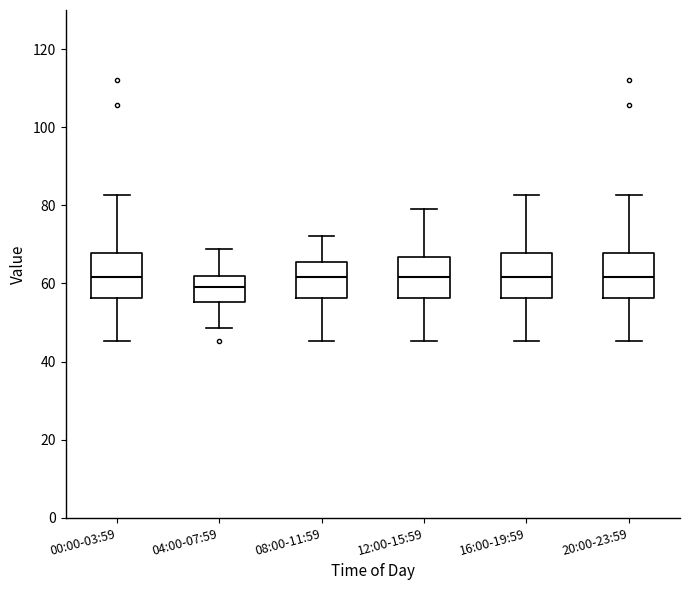

Reading left to right, read every box against the y-axis: the position of its median line, the range the box covers, and the ends of its whiskers. The values are not printed on the chart, so give them approximately, as read against the axis.

00:00-03:59: median 62, box 56 to 68, whiskers 46 to 82
04:00-07:59: median 58, box 56 to 62, whiskers 48 to 68
08:00-11:59: median 62, box 56 to 66, whiskers 46 to 72
12:00-15:59: median 62, box 56 to 66, whiskers 46 to 80
16:00-19:59: median 62, box 56 to 68, whiskers 46 to 82
20:00-23:59: median 62, box 56 to 68, whiskers 46 to 82